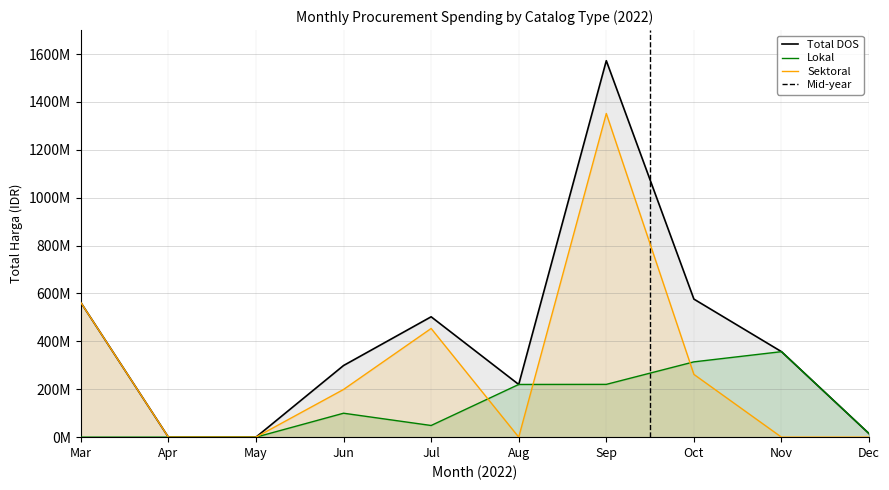

At which label is Total Harga (Sektoral) closest to 612341000?

2022-03-01